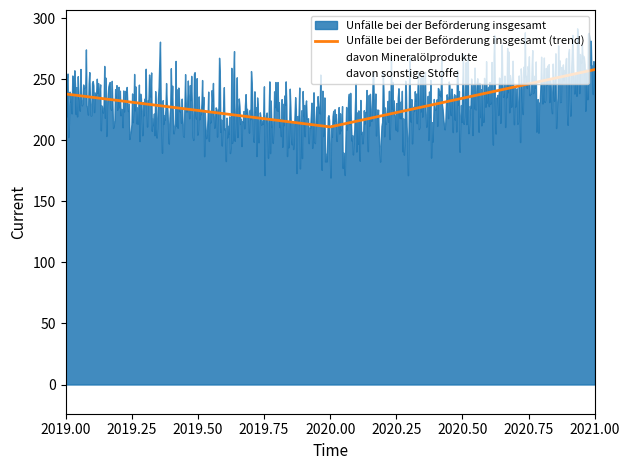

Which series changed the most between 2019 and 2021?

davon Mineralölprodukte